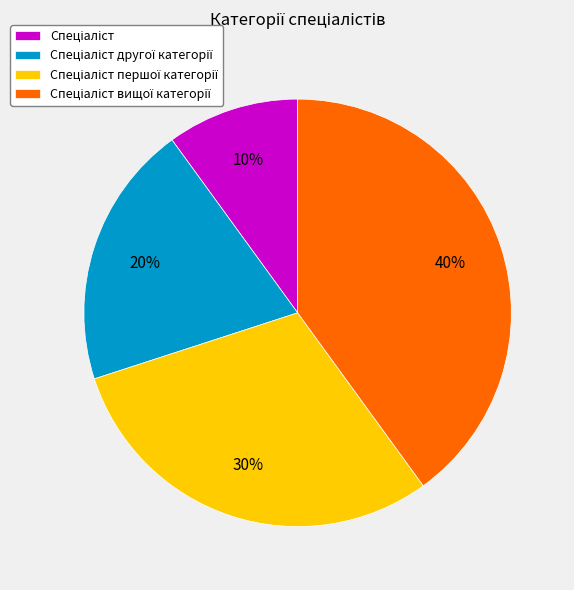

To the nearest percent, what is the average slice percentage?

25%